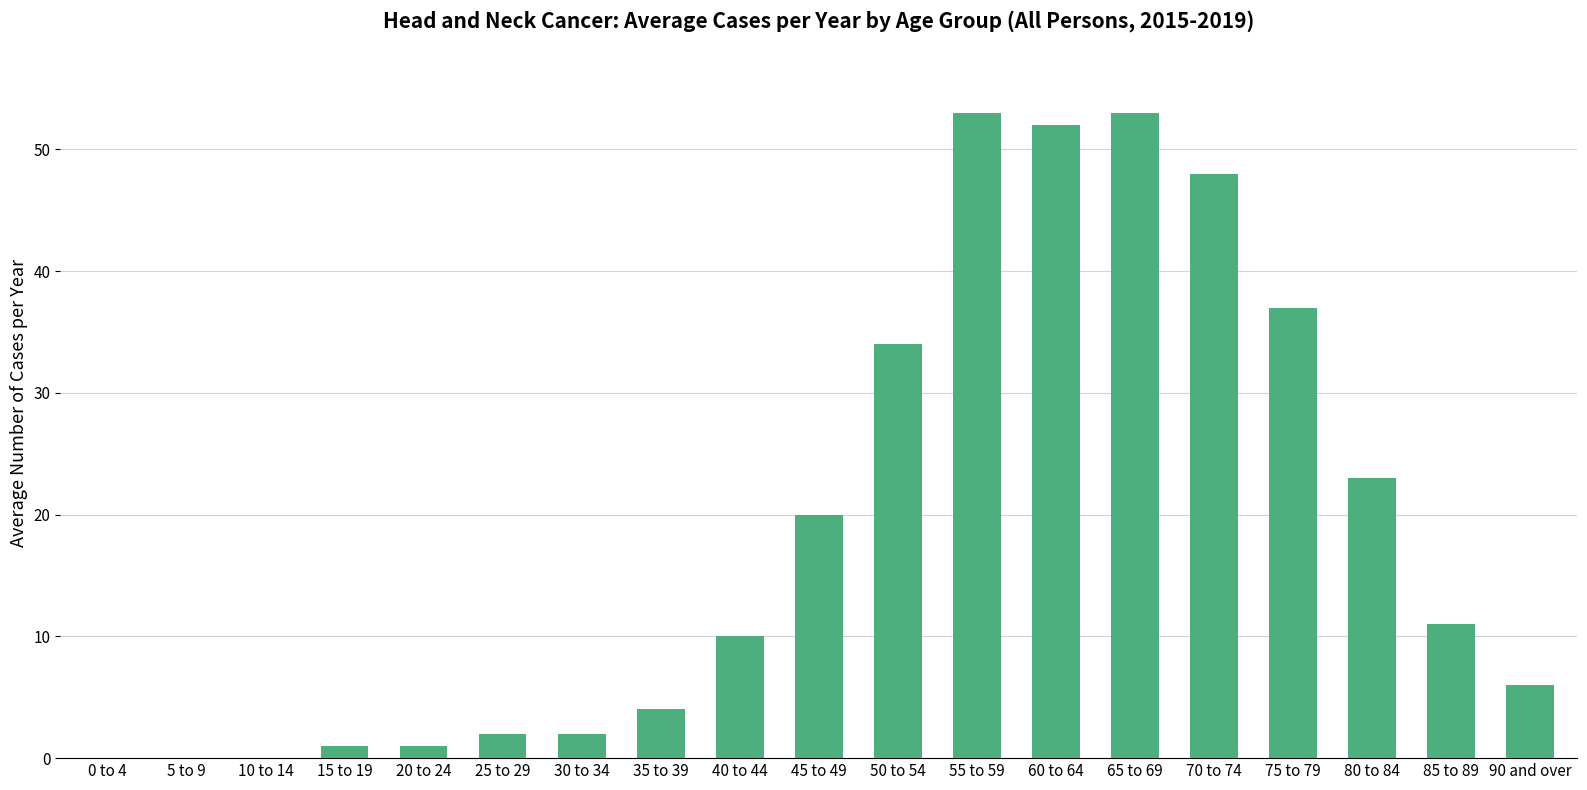

What is the sum of all values?

357